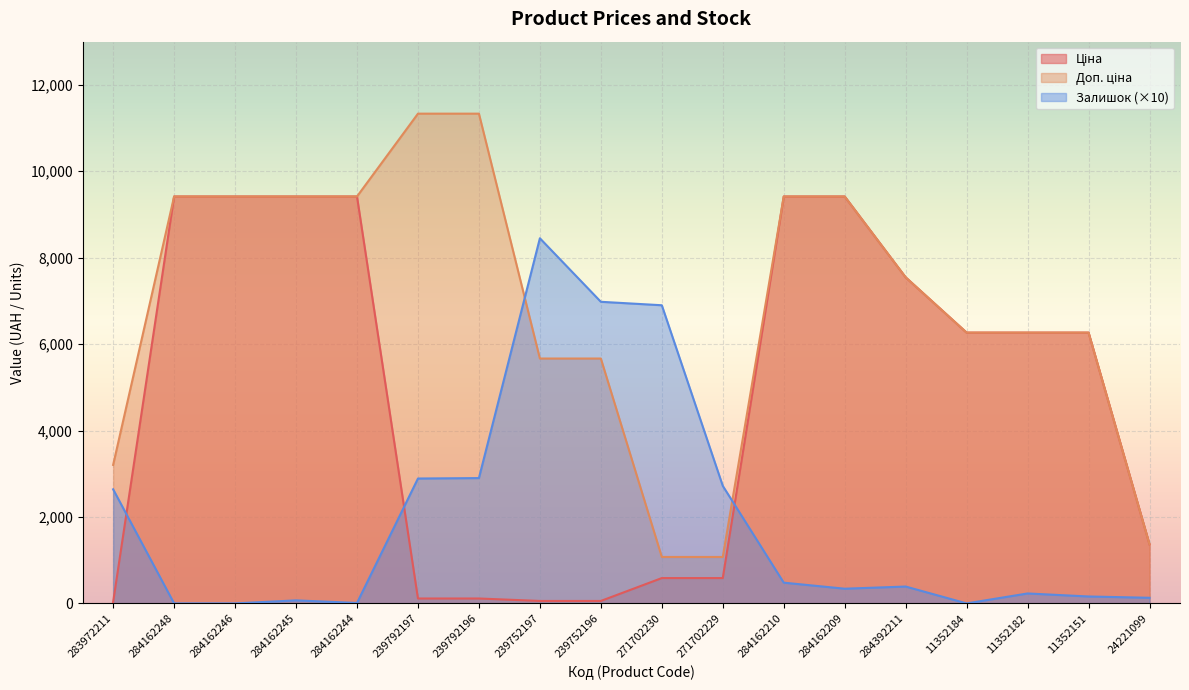

What is the average value of the Залишок series?

1960.6